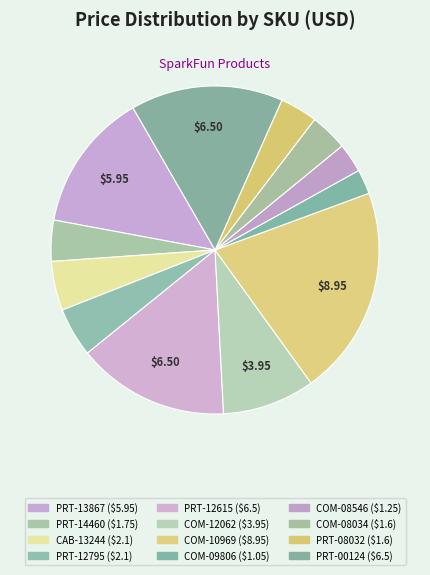

What is the ratio of the value at CAB-13244 to the value at PRT-00124?

0.3